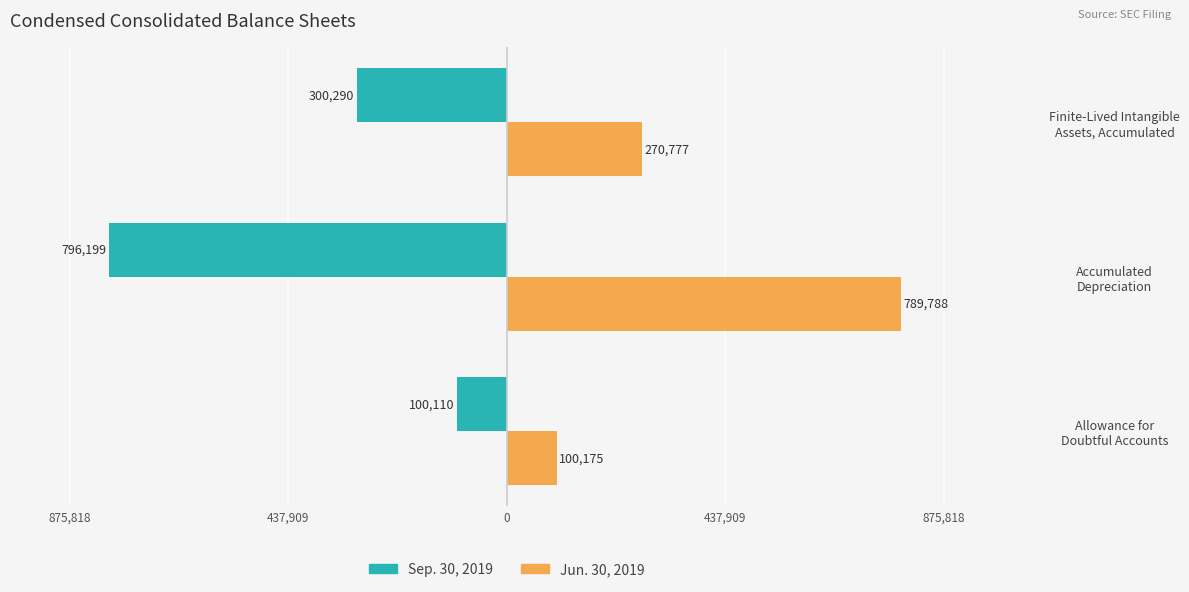

What is the minimum value for Sep. 30, 2019?

-796199